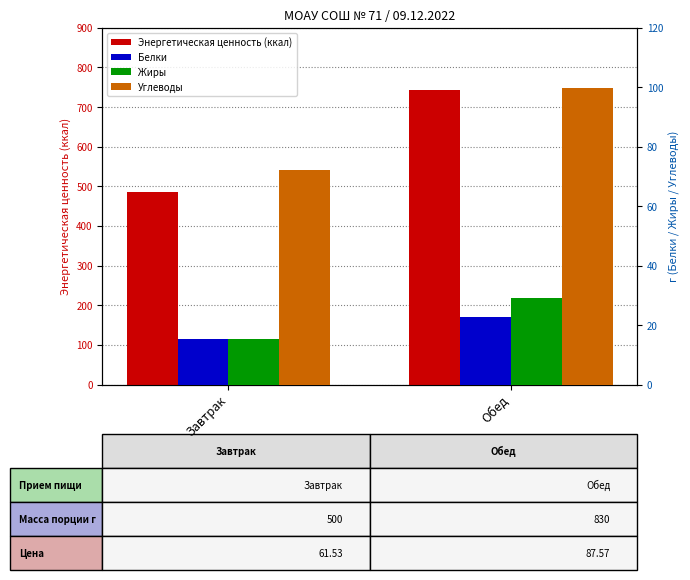

Which series changed the most between Завтрак and Обед?

Энергетическая ценность (ккал)